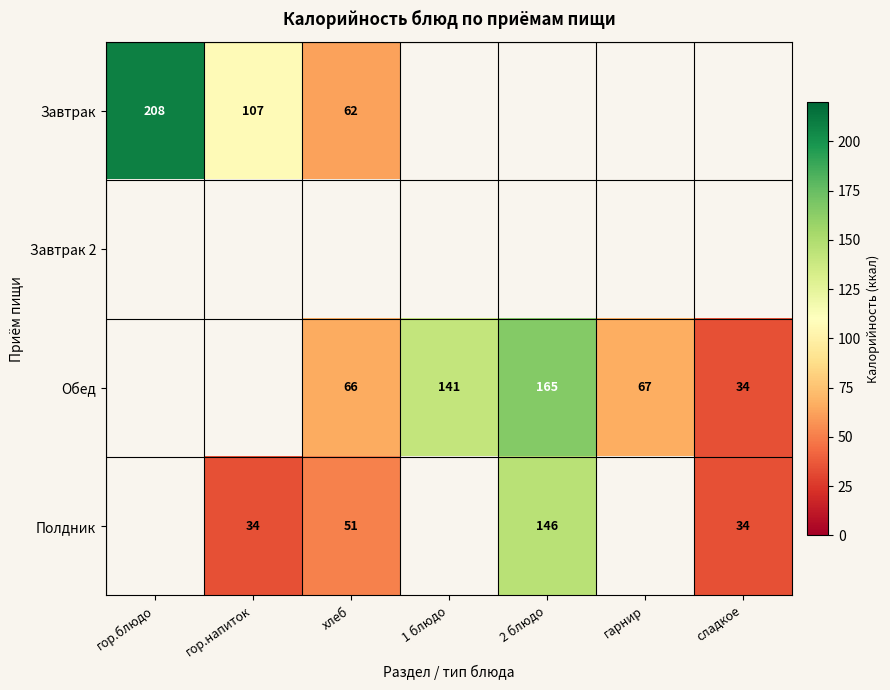

The value of Обед at хлеб is 66. True or false?

True